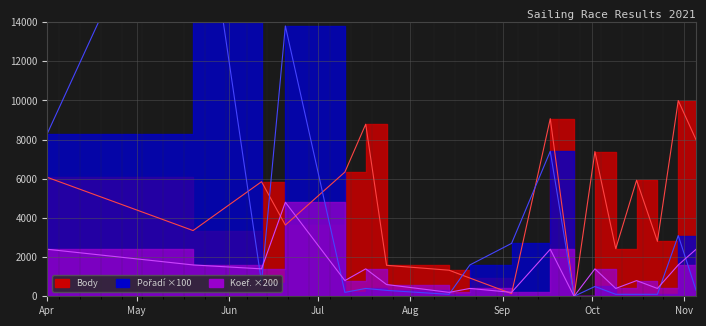

The value of Pořadí at 2021-09-17 is 7400. True or false?

True